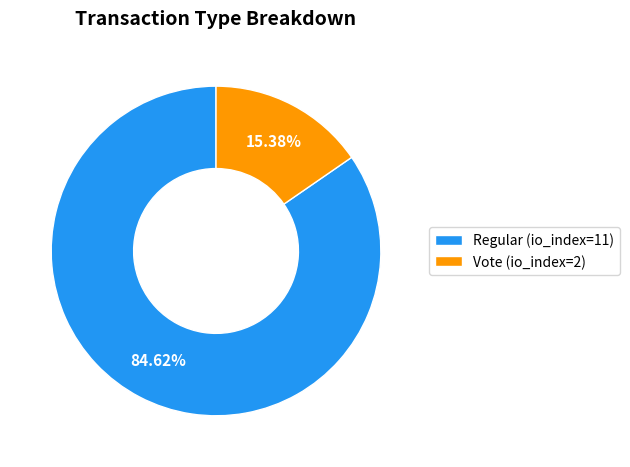

To the nearest percent, what is the difference between the largest and smallest slice percentages?

69%